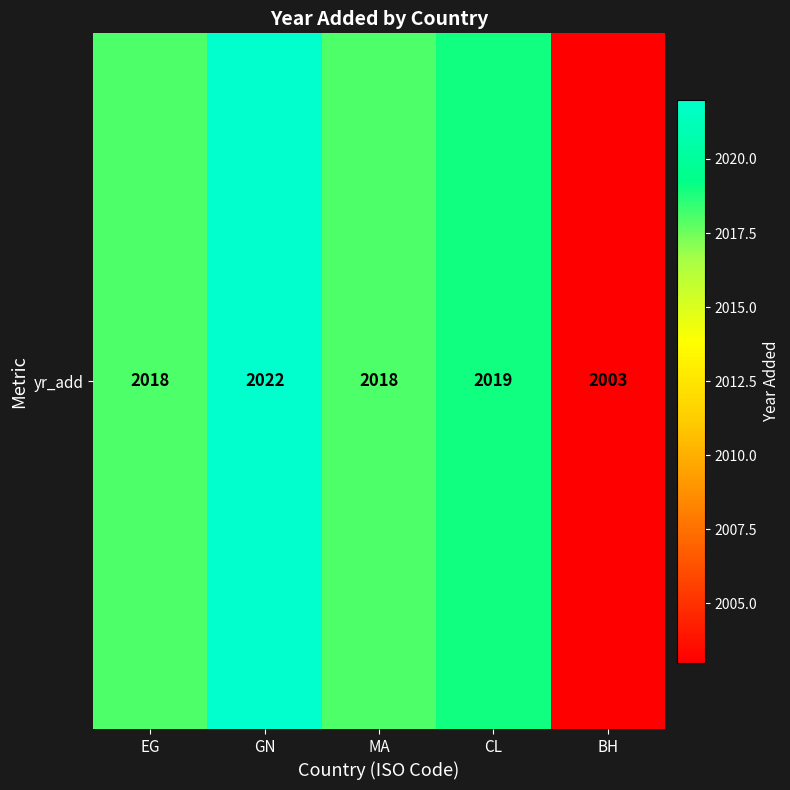

What is the difference between the values at MA and CL?

1